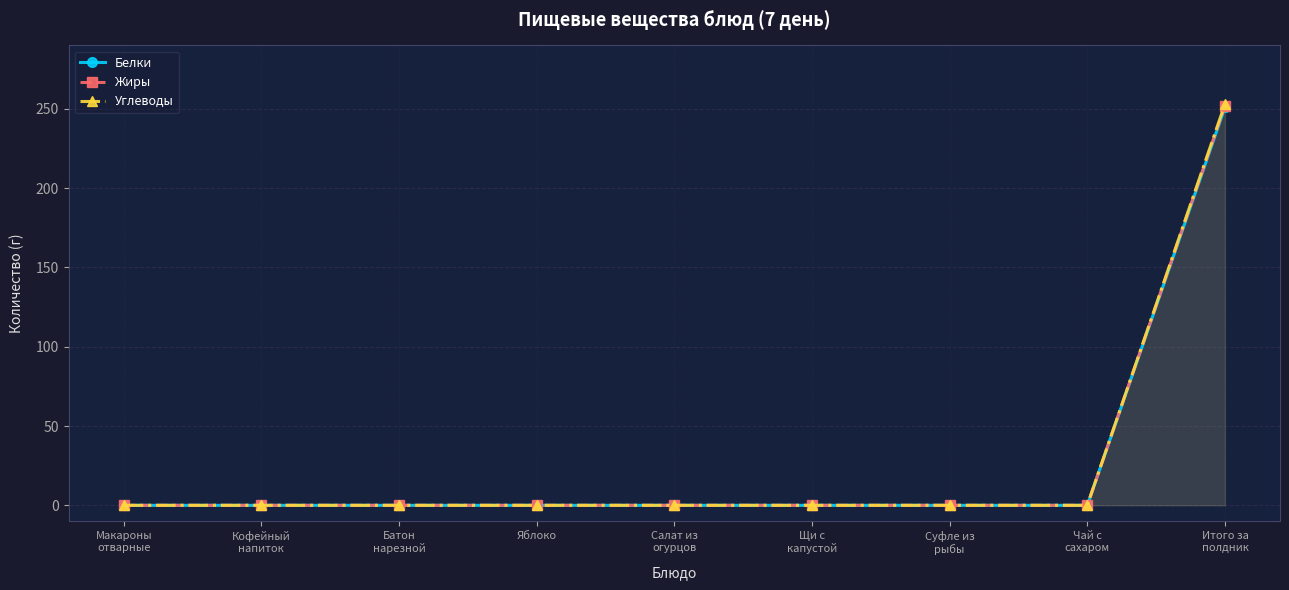

Rank the series at Итого за
полдник from highest to lowest value.

Углеводы, Жиры, Белки